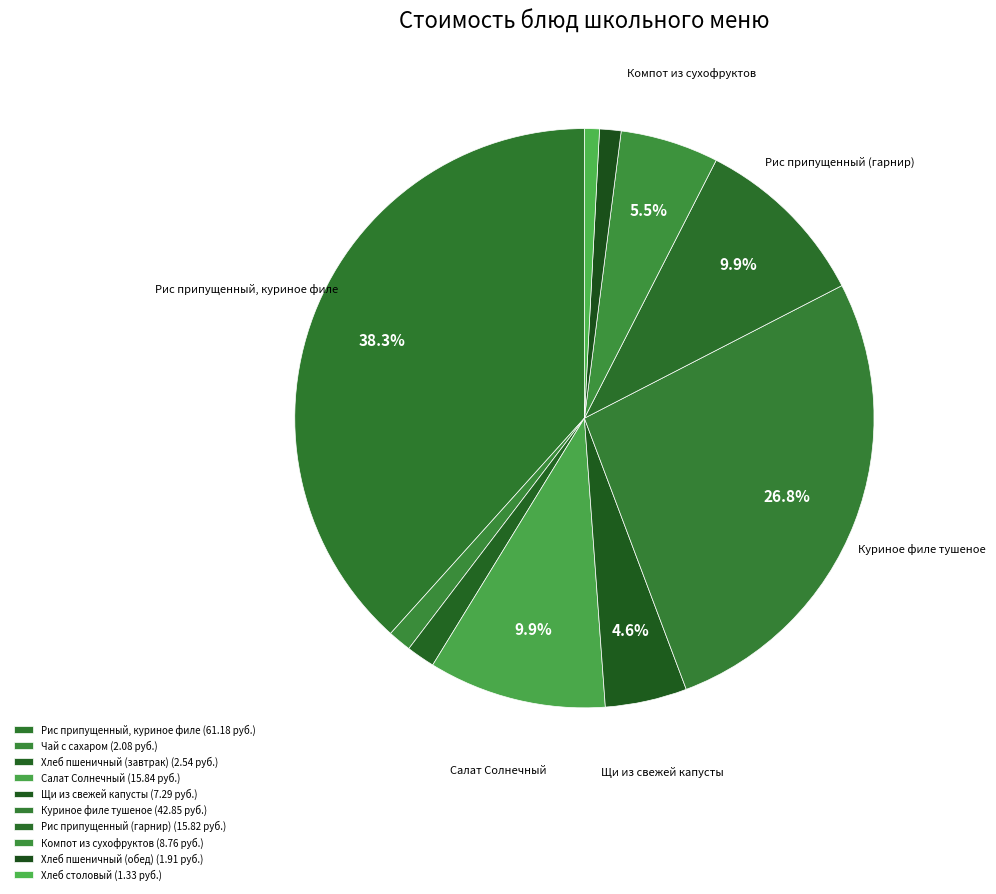

What percentage is the Хлеб пшеничный (завтрак) slice, to the nearest percent?

2%